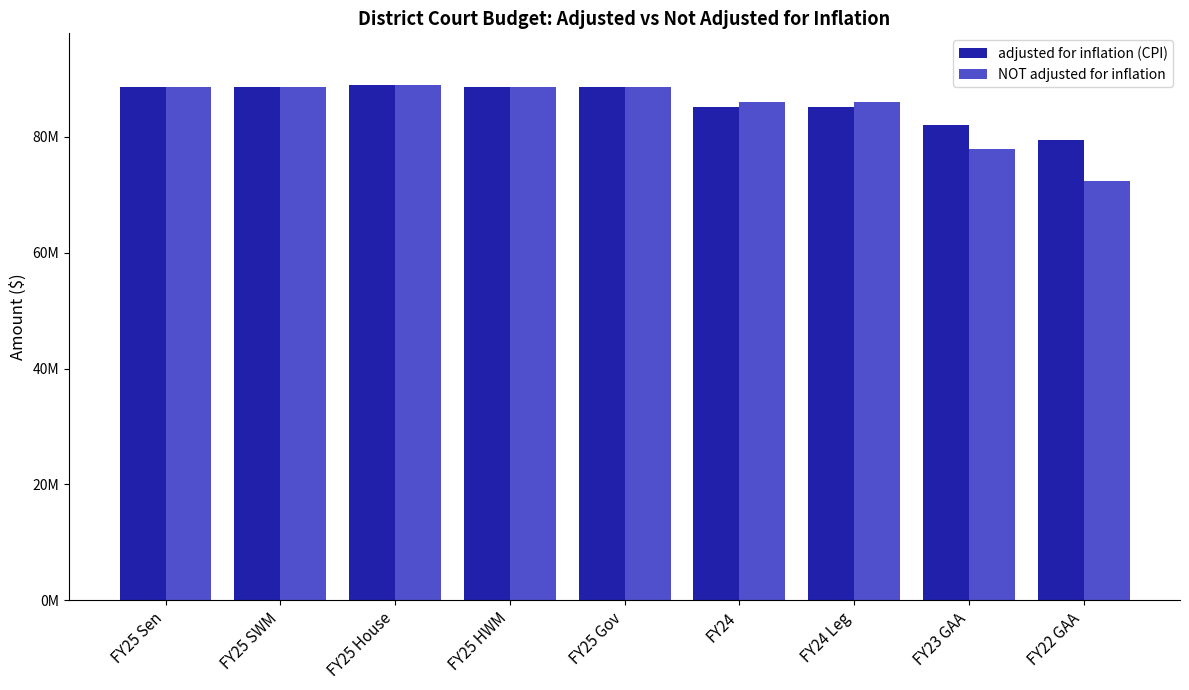

At how many categories does at least one series exceed 73396451?

9